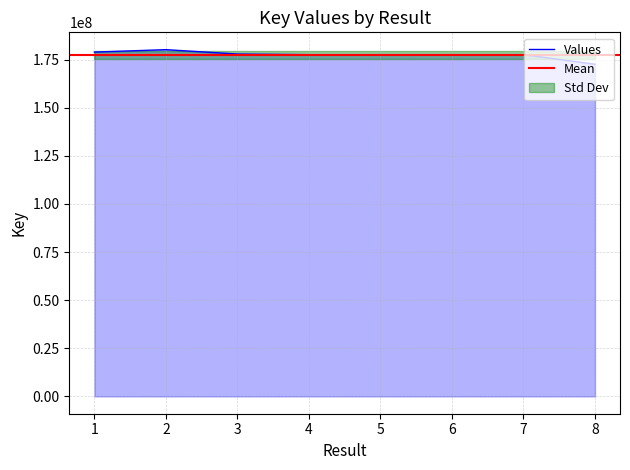

Approximately how many times larger is the value at 4 compared to 5?

1.0